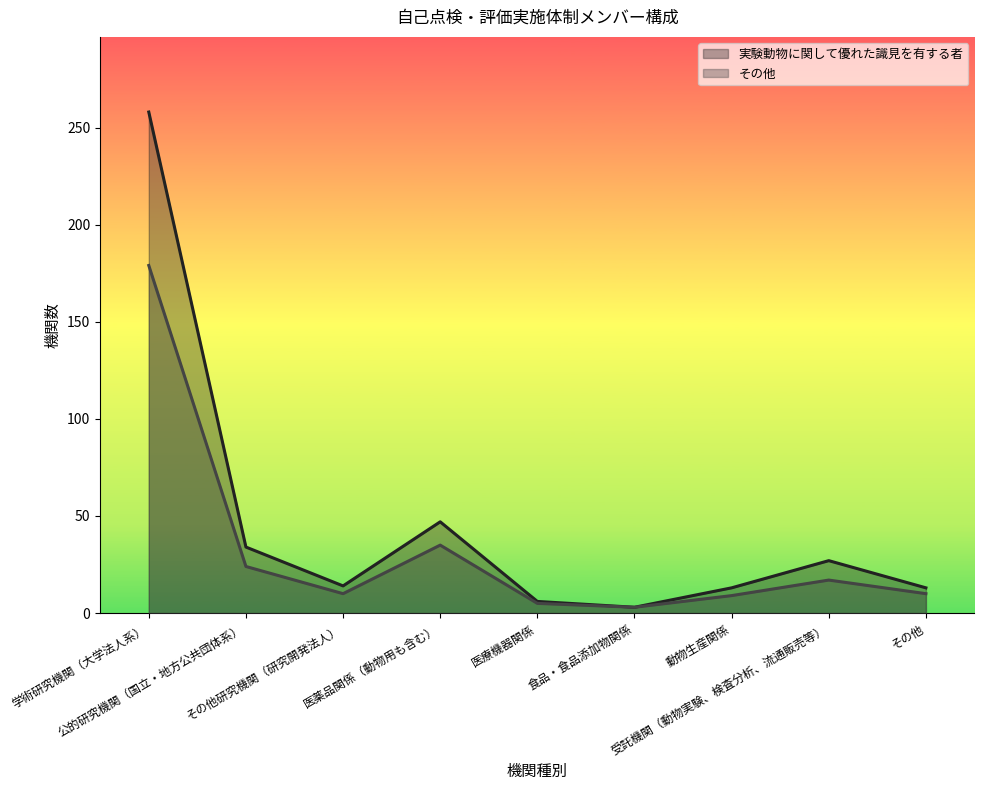

Reading right to left, what are all the values shown in this chart?

実験動物に関して優れた識見を有する者: その他=13	受託機関（動物実験、検査分析、流通販売等）=27	動物生産関係=13	食品・食品添加物関係=3	医療機器関係=6	医薬品関係（動物用も含む）=47	その他研究機関（研究開発法人）=14	公的研究機関（国立・地方公共団体系）=34	学術研究機関（大学法人系）=258
その他: その他=10	受託機関（動物実験、検査分析、流通販売等）=17	動物生産関係=9	食品・食品添加物関係=3	医療機器関係=5	医薬品関係（動物用も含む）=35	その他研究機関（研究開発法人）=10	公的研究機関（国立・地方公共団体系）=24	学術研究機関（大学法人系）=179